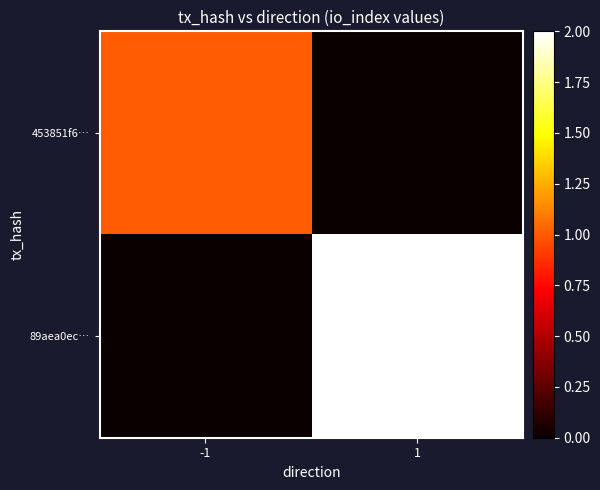

What is the spread (max minus min) of values at -1?

1